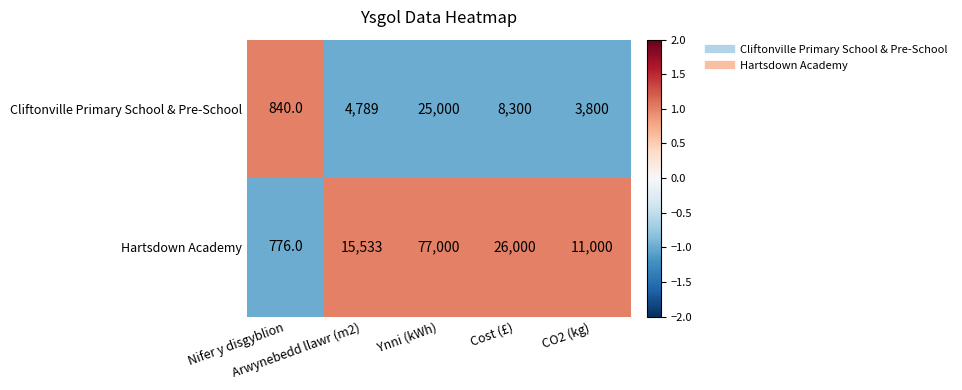

Which series has the largest range (max minus min)?

Hartsdown Academy